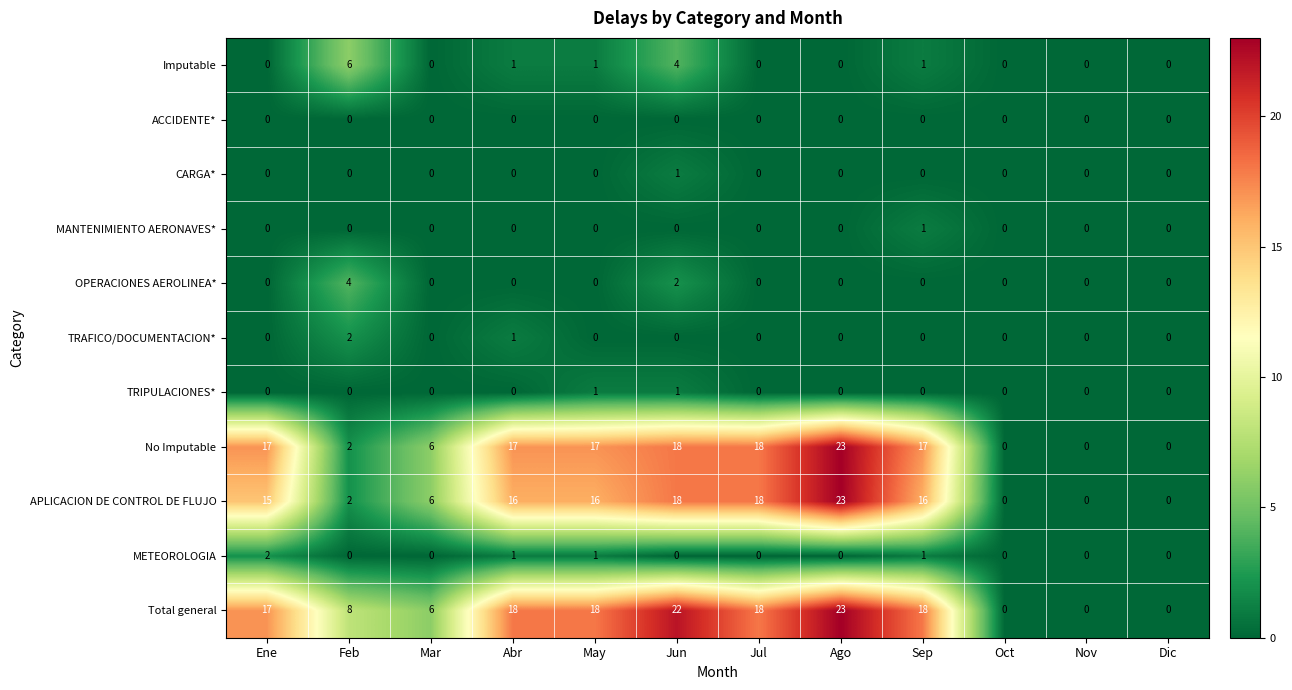

True or false: No Imputable has a value of 0 at Dic.

True